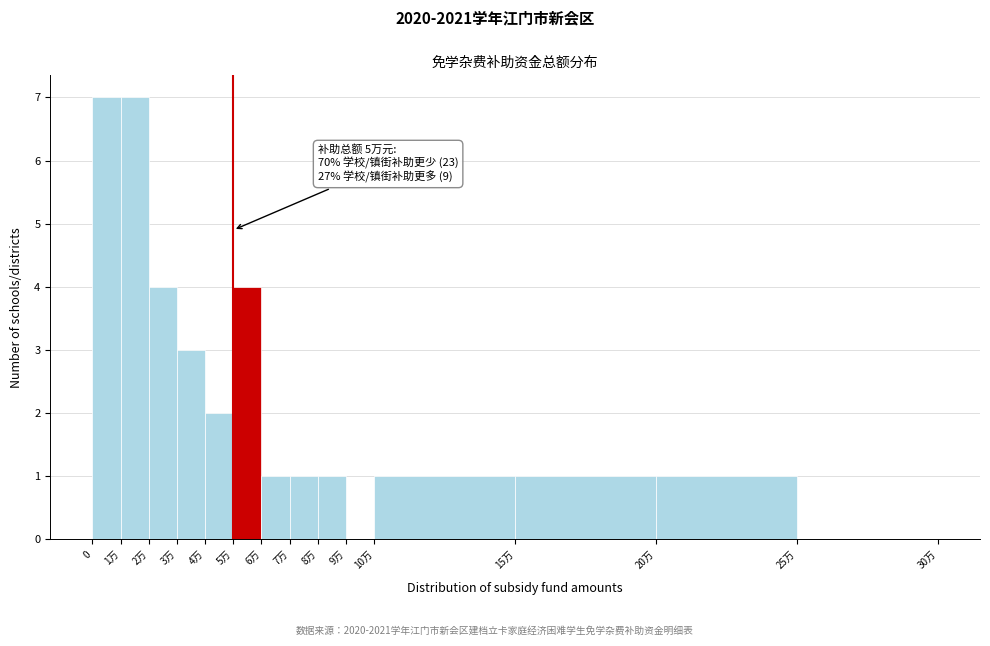

Reading right to left, transcribe all the data shown in this chart.

25万=0	20万=1	15万=1	10万=1	9万=0	8万=1	7万=1	6万=1	5万=4	4万=2	3万=3	2万=4	1万=7	0=7